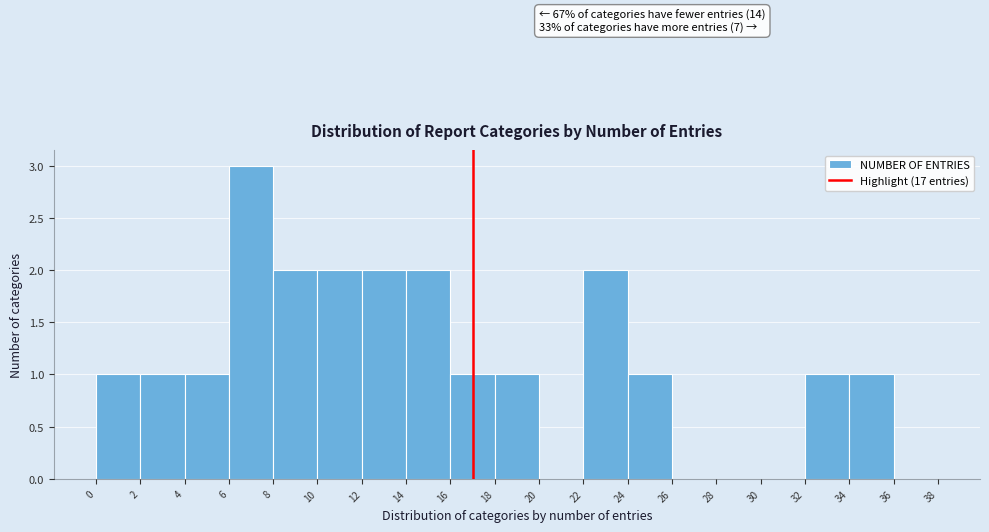

Over which range of the x-axis is the bar tallest?

6 to 8